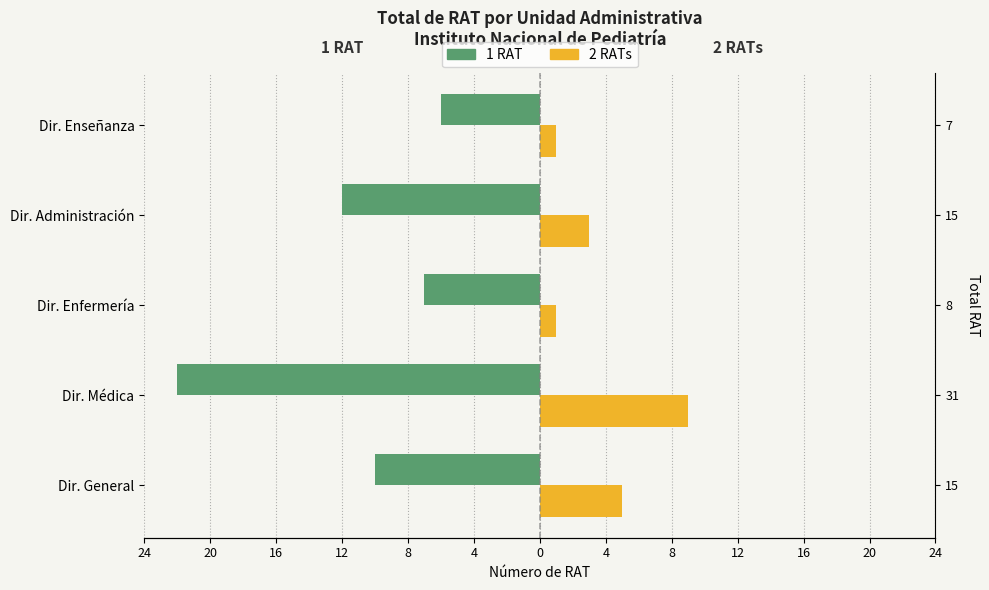

How many bars are there in total?

10